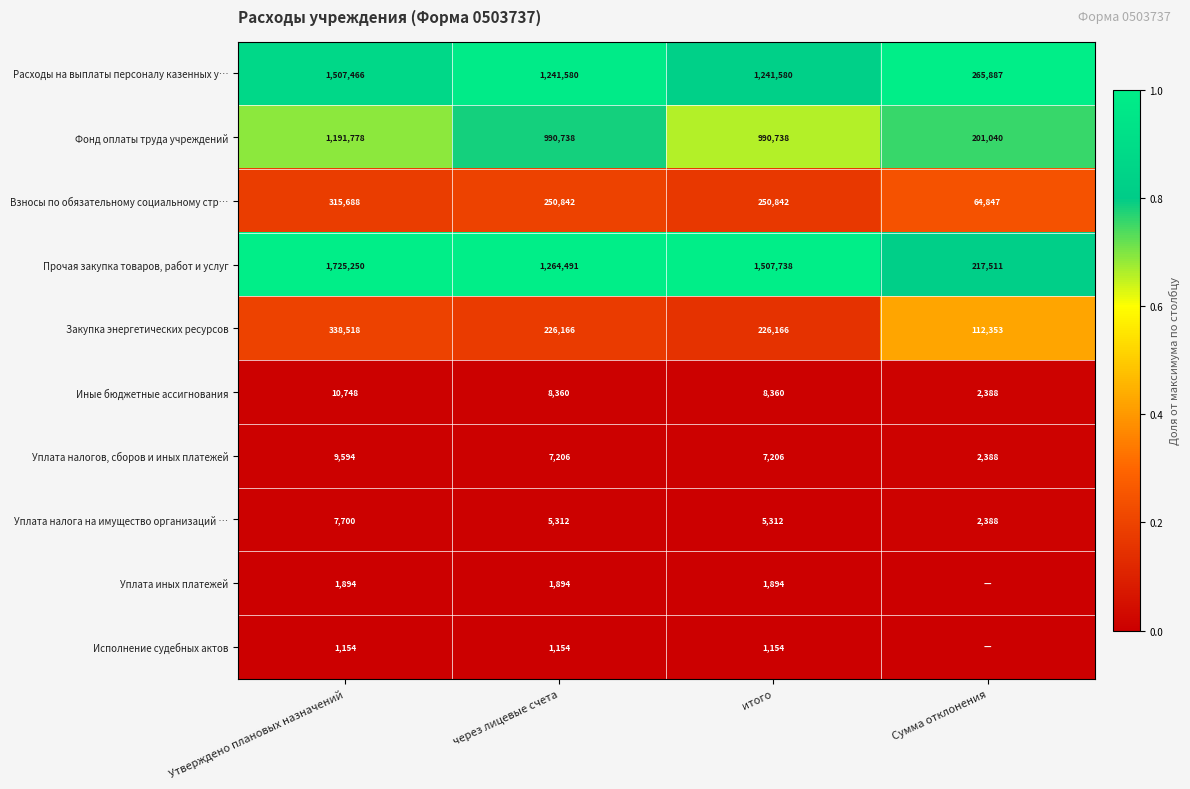

List the labels in order of Прочая закупка товаров, работ и услуг value, smallest first.

Сумма отклонения, через лицевые счета, итого, Утверждено плановых назначений